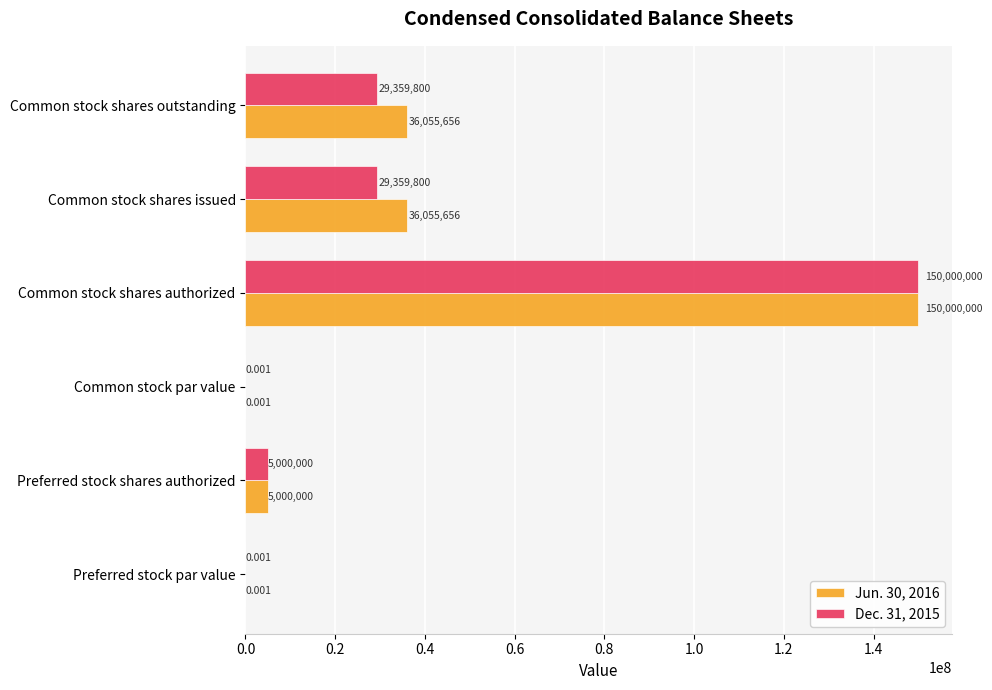

At which category is the sum across all series the highest?

Common stock shares authorized